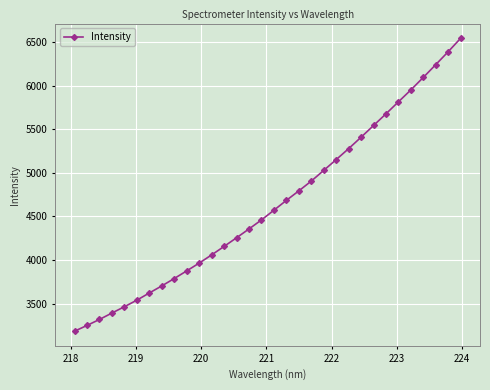

What is the value of the 9th point from the left?

3787.5